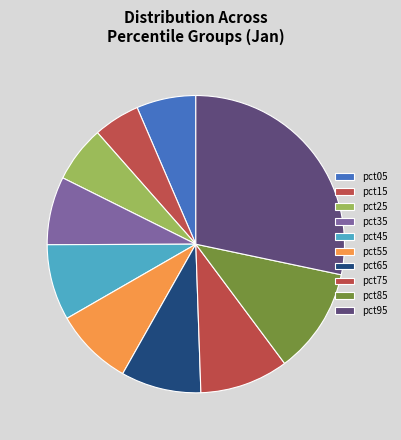

How many segments does this pie chart have?

10